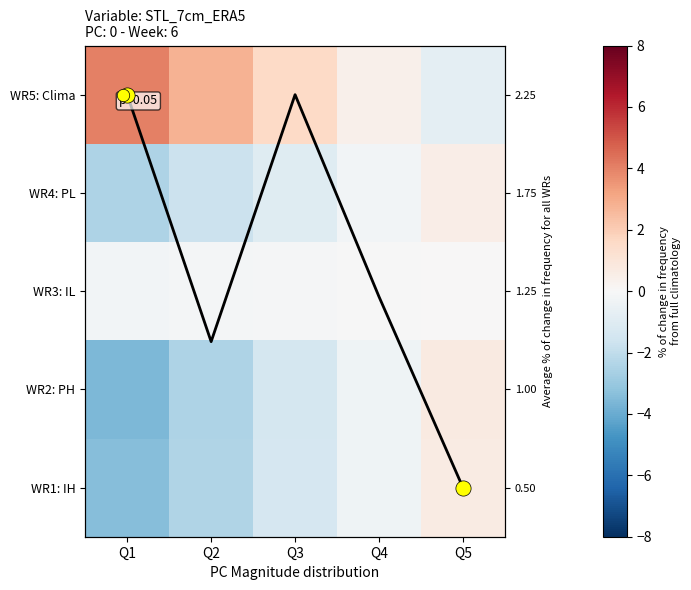

The value of WR5: Clima at Q1 is 6.4. True or false?

False